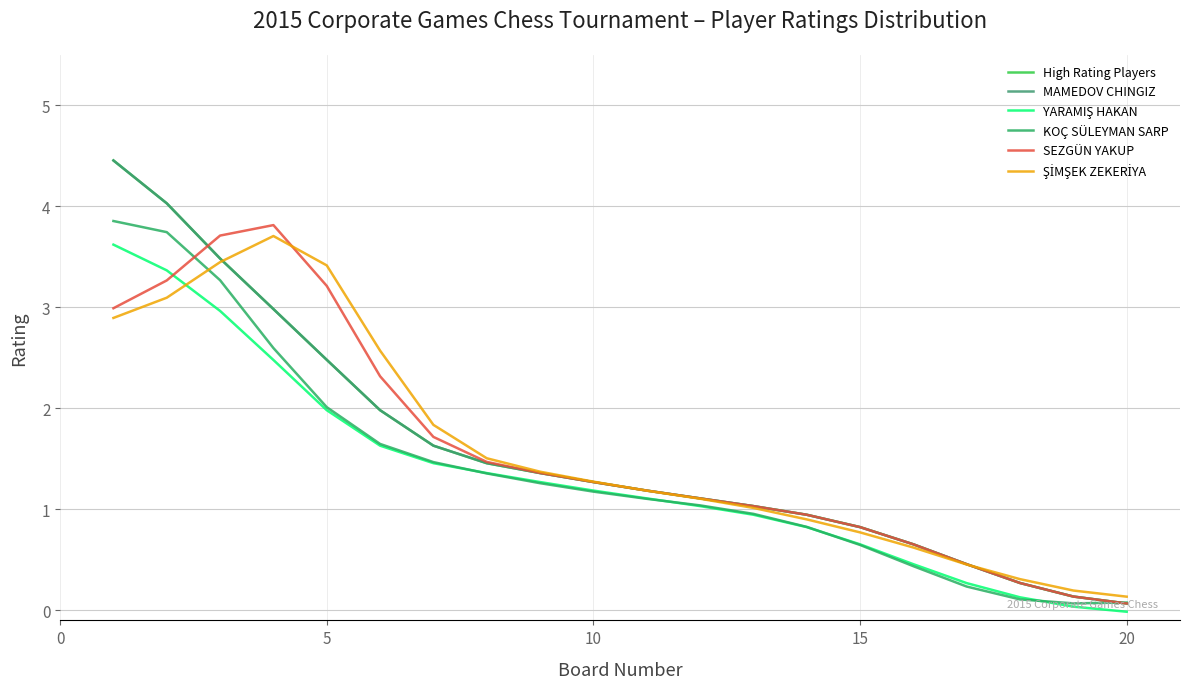

Does the chart display data point markers on the line(s)?

No